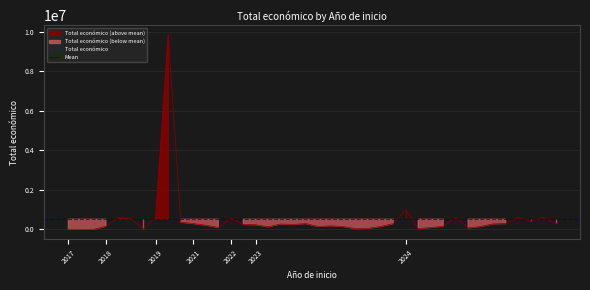

List the labels in order of value, smallest first.

2017, 2017, 2017, 2018, 2023, 2024, 2023, 2024, 2021, 2024, 2023, 2023, 2024, 2023, 2023, 2018, 2024, 2023, 2021, 2023, 2022, 2023, 2023, 2024, 2023, 2024, 2021, 2024, 2023, 2019, 2024, 2018, 2022, 2018, 2024, 2019, 2024, 2024, 2024, 2019